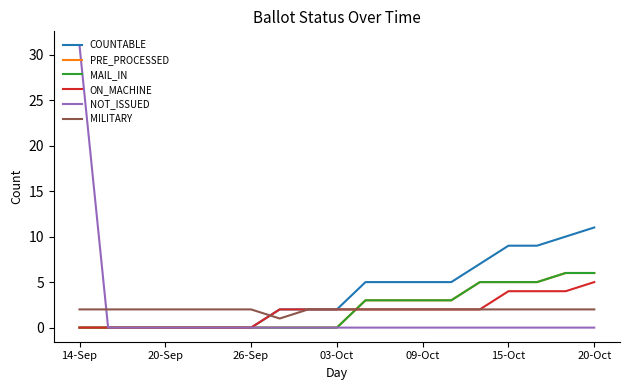

What is the highest value of the PRE_PROCESSED series?

6